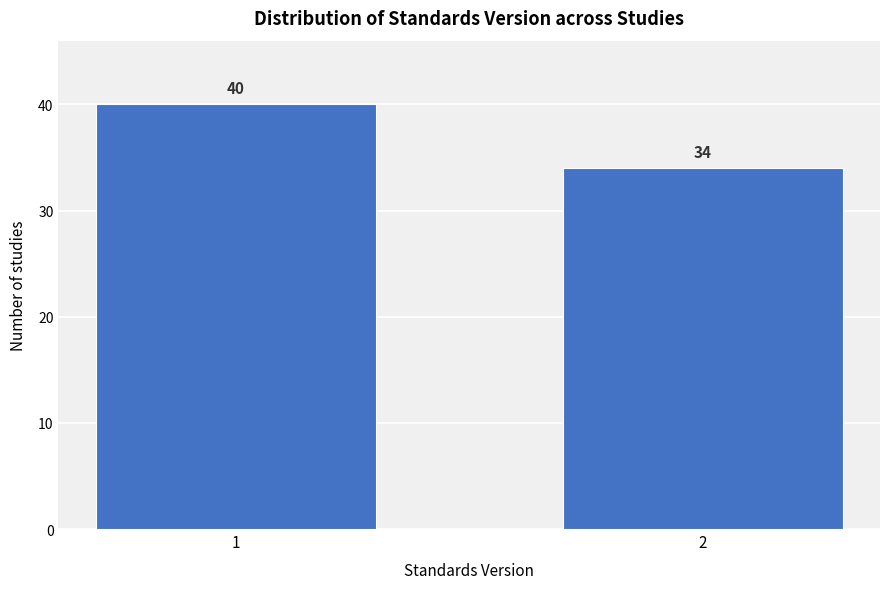

Reading right to left, extract all data points from this chart.

2=34	1=40